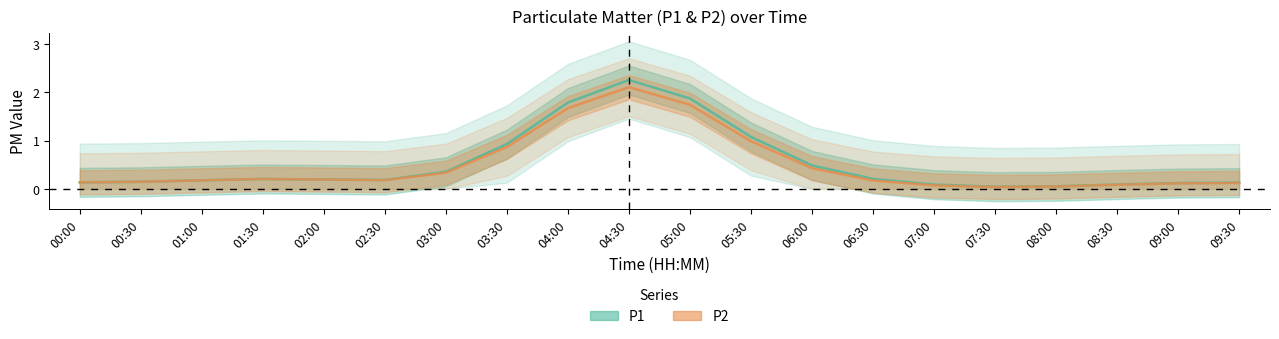

How many series are shown in this chart?

2